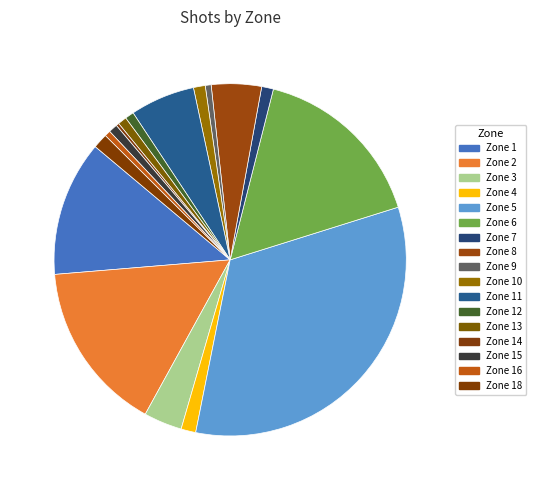

How many segments does this pie chart have?

17